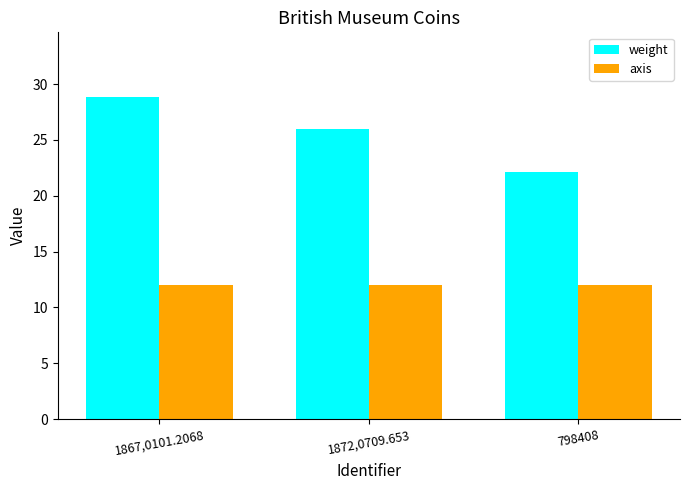

How many distinct data groups are displayed?

2